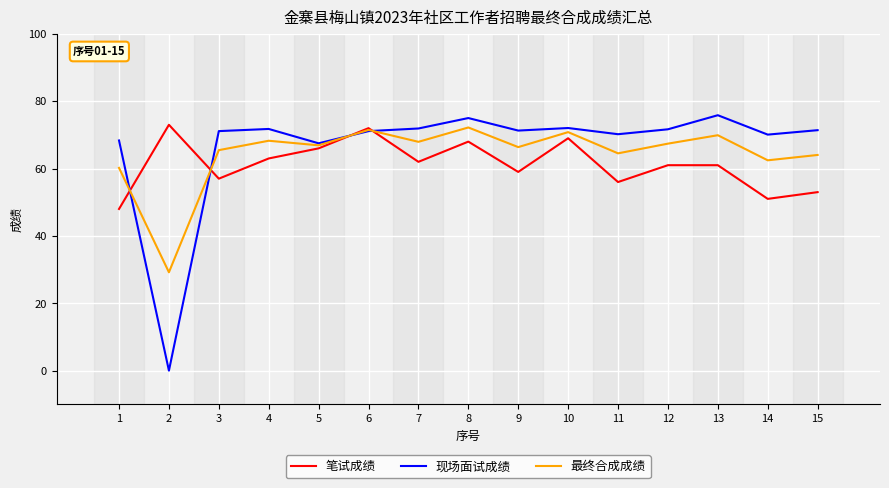

What is the minimum value for 最终合成成绩?

29.2